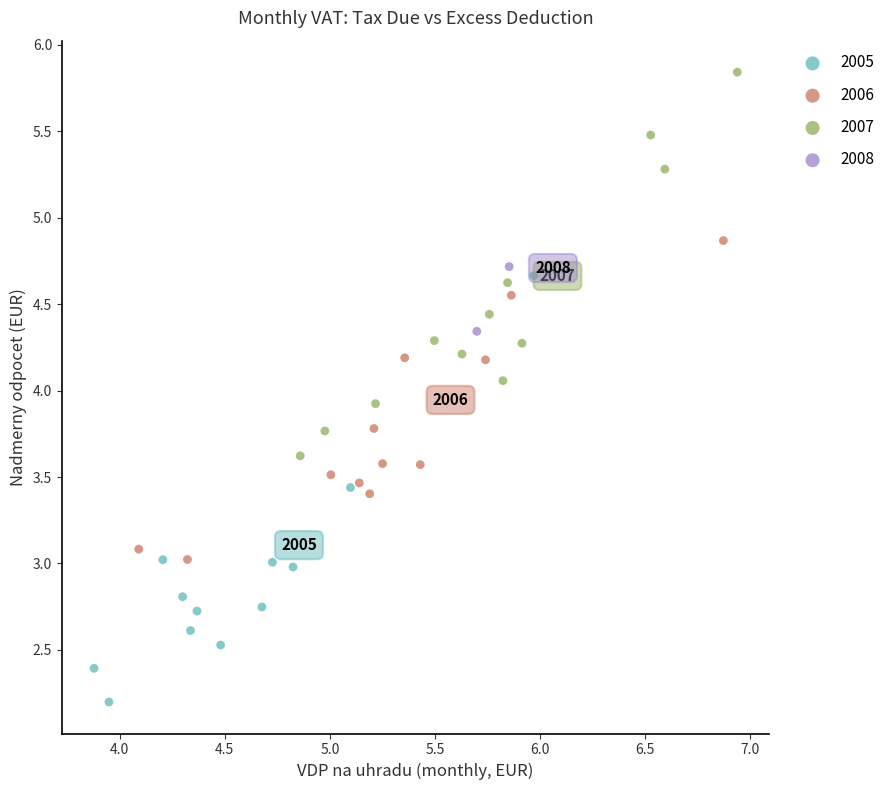

What are all the series names shown in the legend?

2005, 2006, 2007, 2008